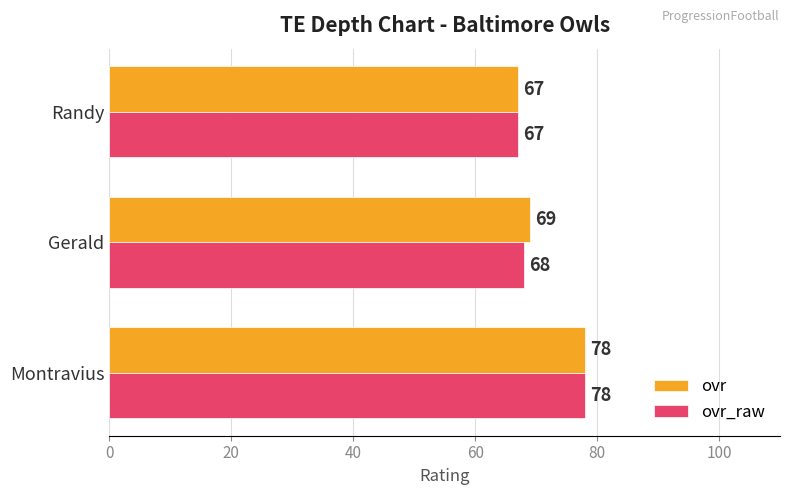

True or false: ovr_raw has a value of 68 at Gerald.

True